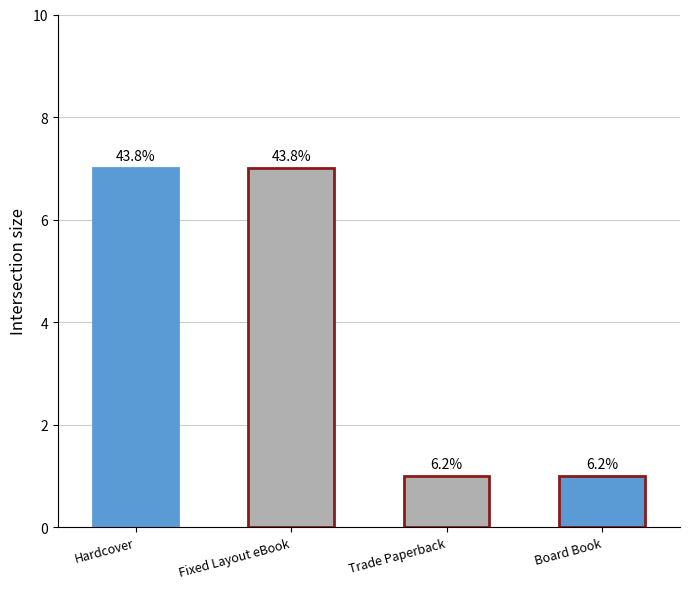

The value at Board Book is 2. True or false?

False